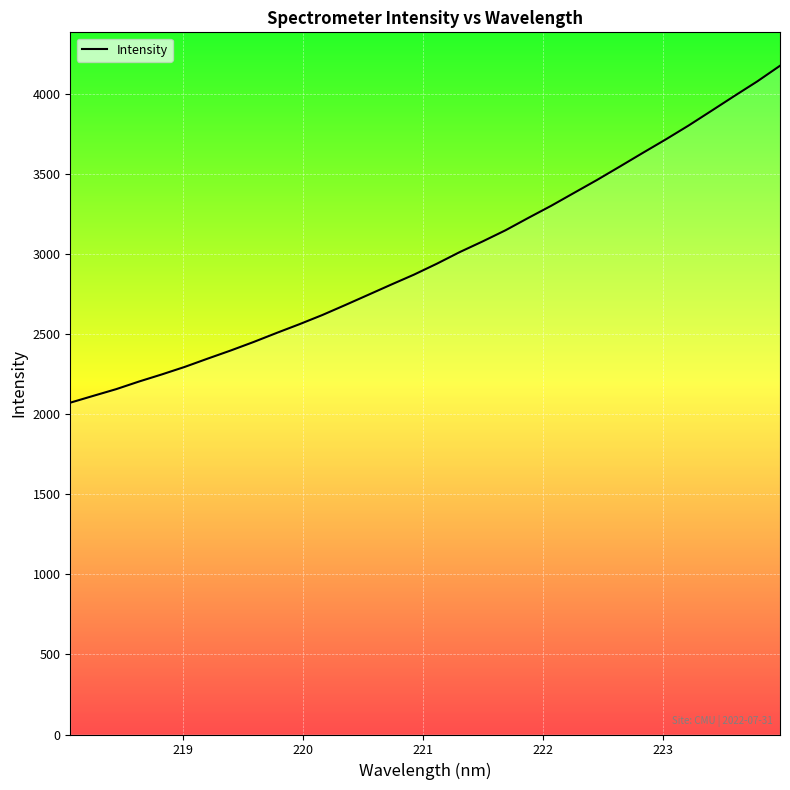

What is the minimum value shown in the chart?

2073.3